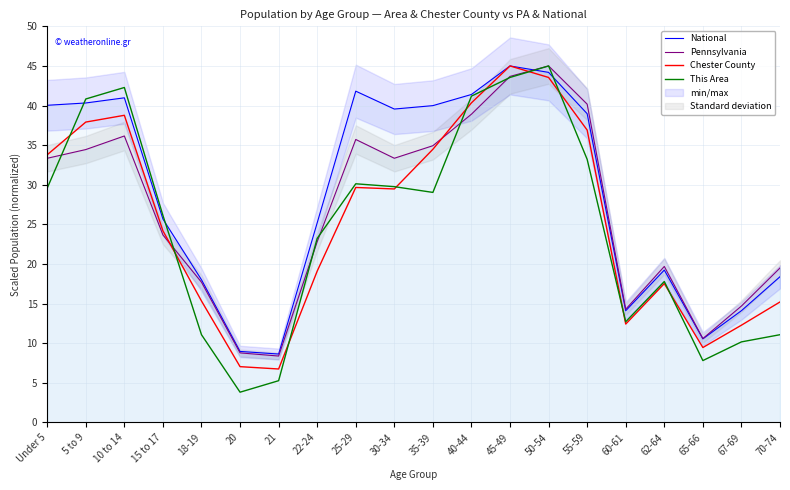

Which category has the highest value across all series?

45-49